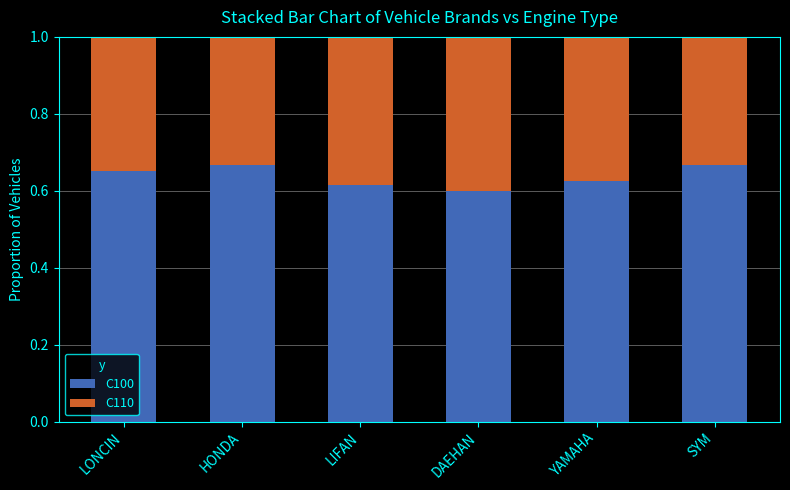

What is the difference between the C100 values at SYM and LIFAN?

0.1